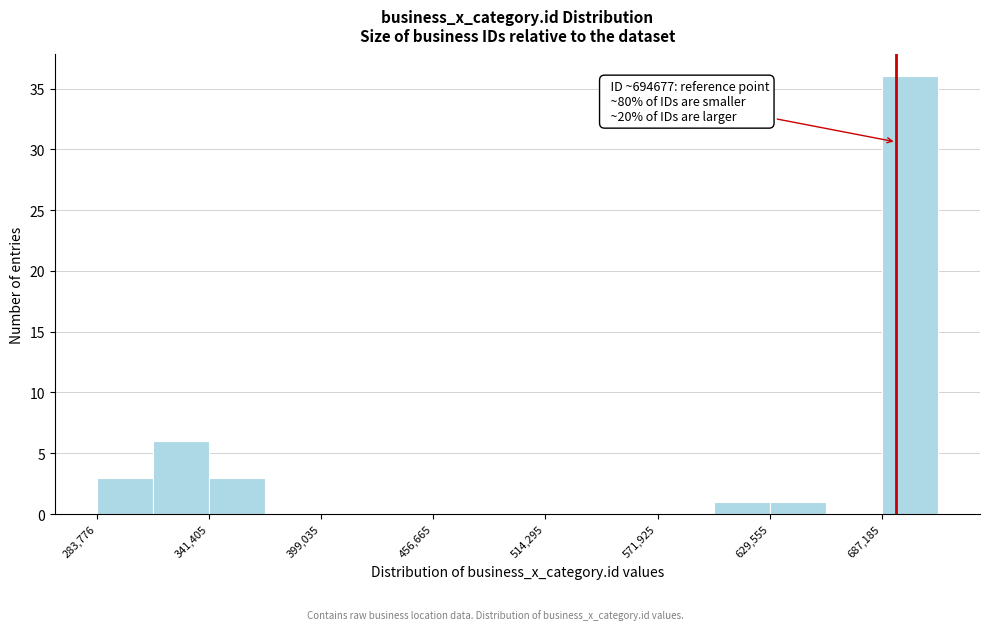

Read against the x-axis, roughly where is the centre of the tallest bar?

700000